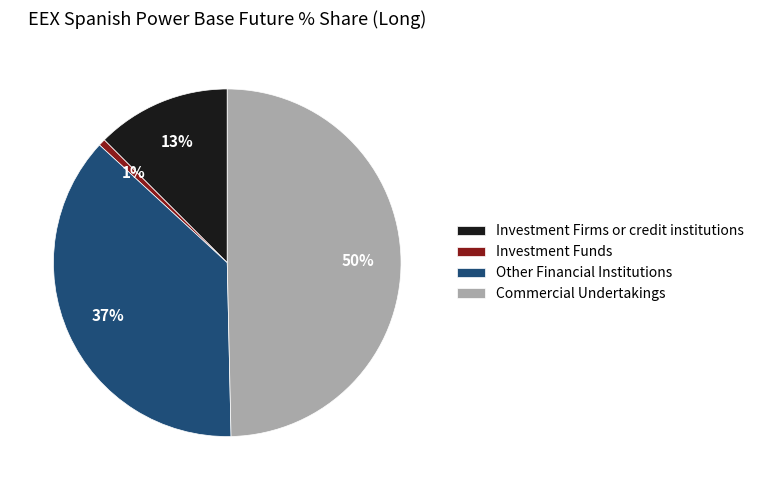

Rank the categories by value from highest to lowest.

Commercial Undertakings, Other Financial Institutions, Investment Firms or credit institutions, Investment Funds